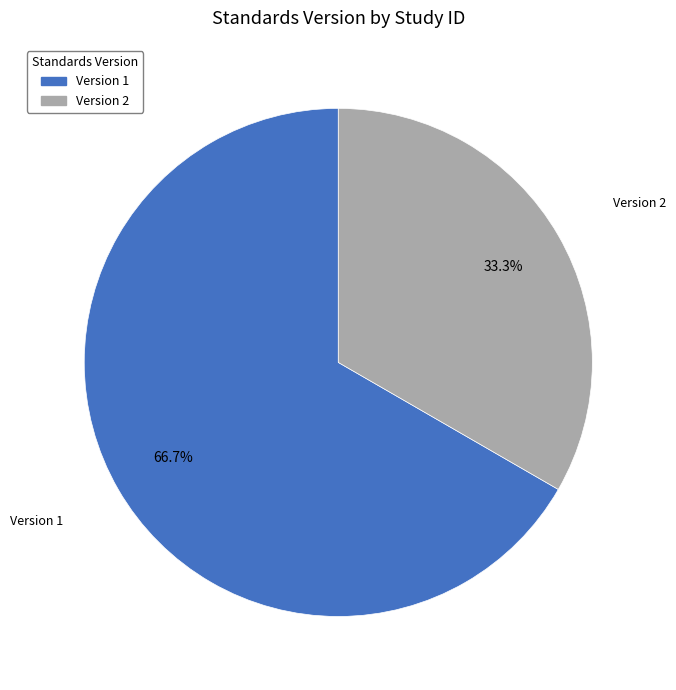

What percentage do Version 2 and Version 1 together represent?

100.0%